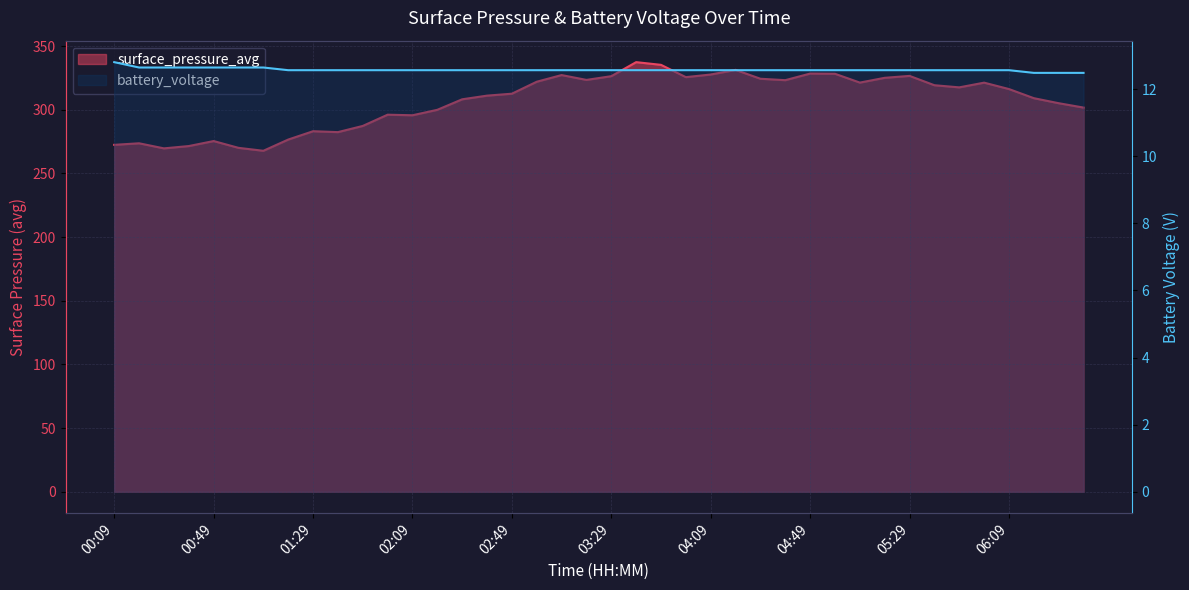

How many lines are shown in the chart?

2